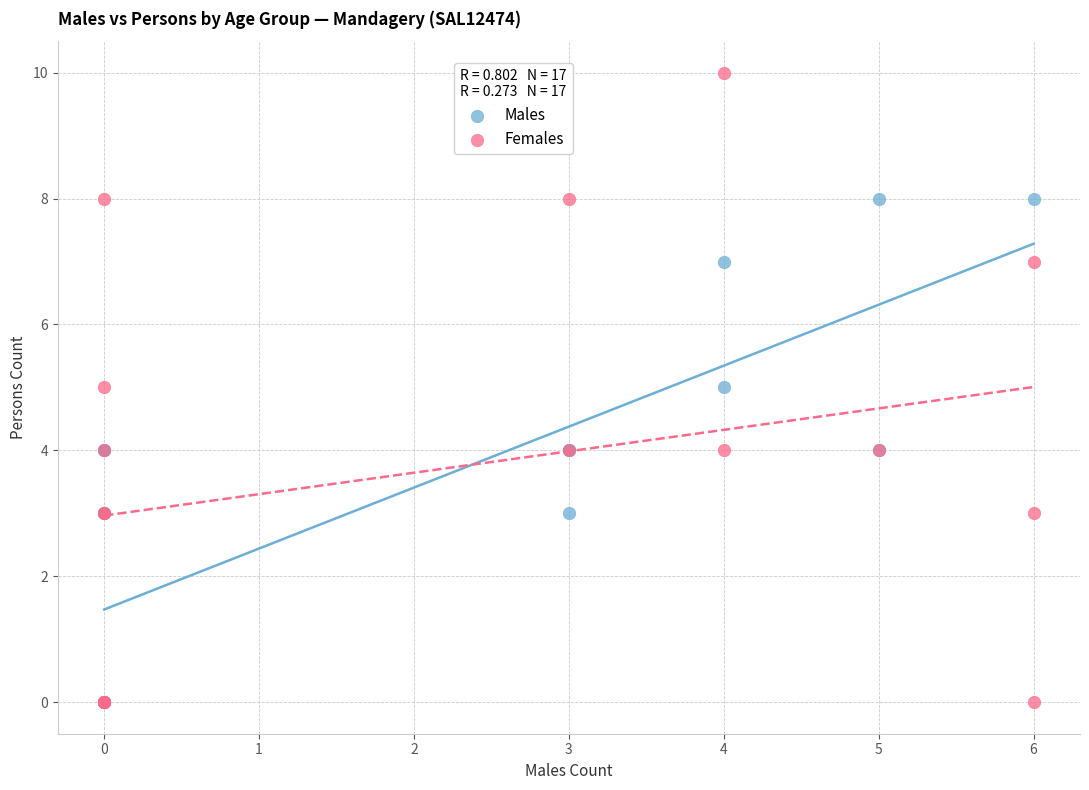

Which series contains the highest Y value?

Females